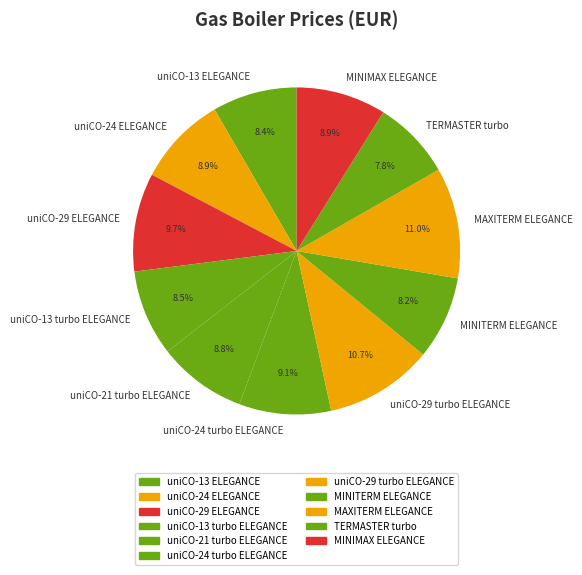

What percentage is the uniCO-24 ELEGANCE slice, to the nearest percent?

9%